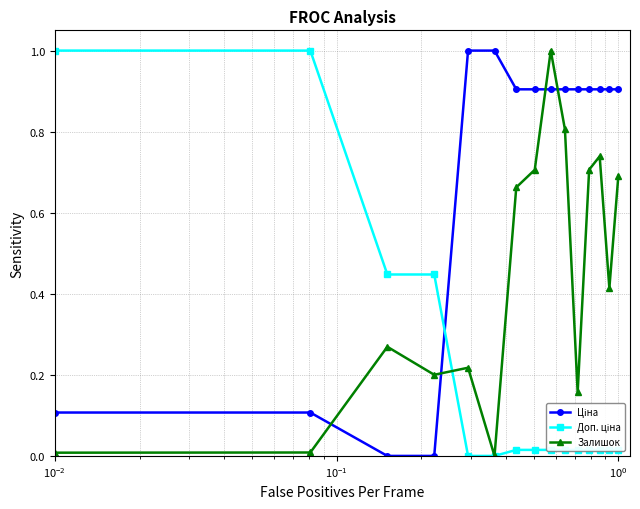

Is this an area chart (filled region under the line)?

No